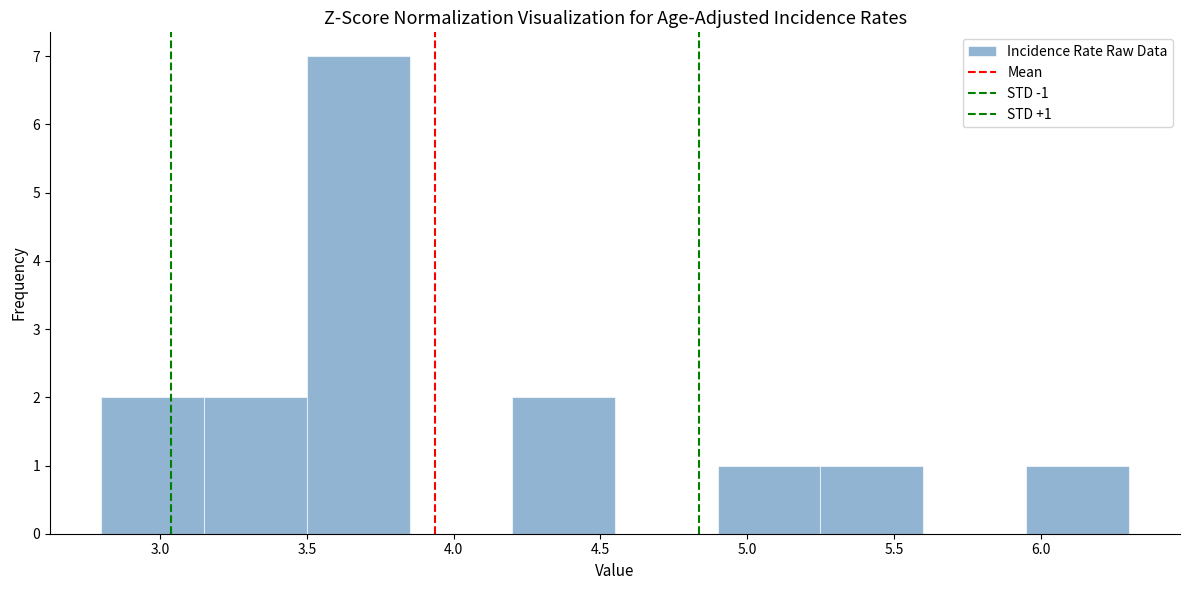

Which range on the x-axis has the tallest bar?

3.50 to 3.85